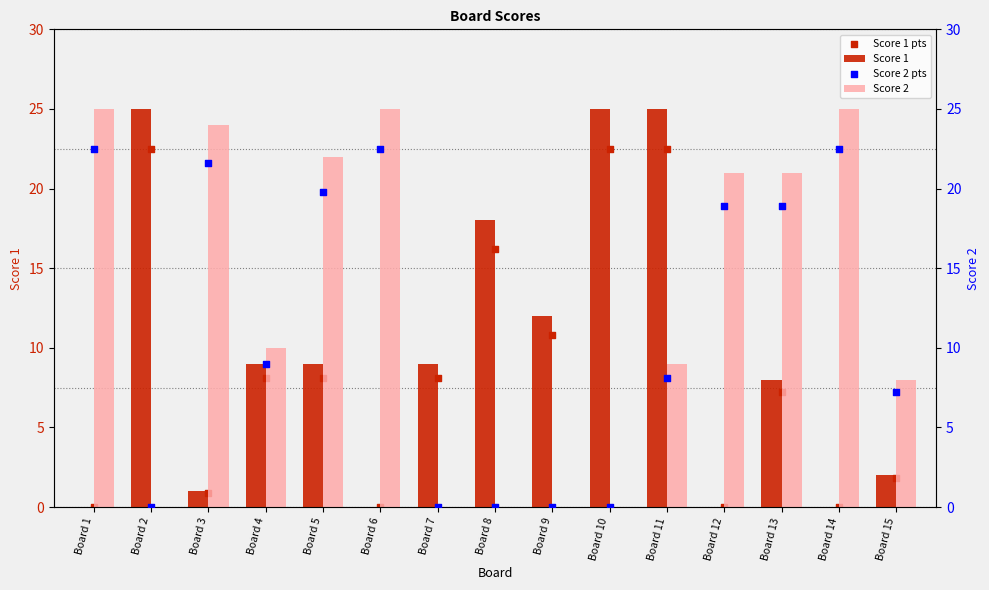

Which series has the largest Y range (max minus min)?

Score 1